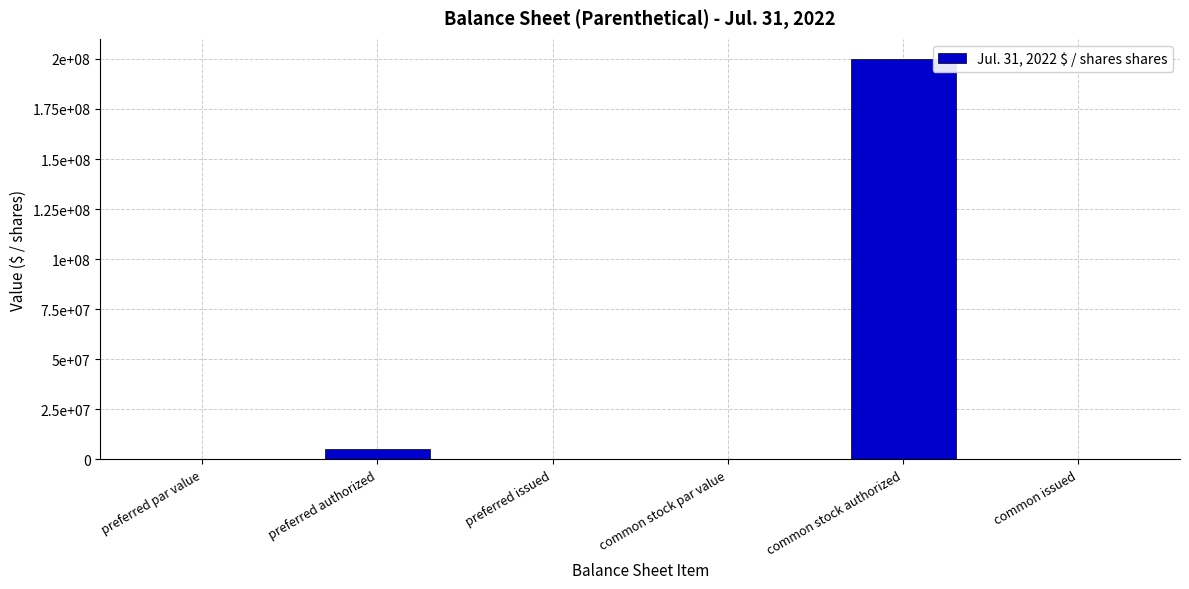

Are the bars horizontal?

No